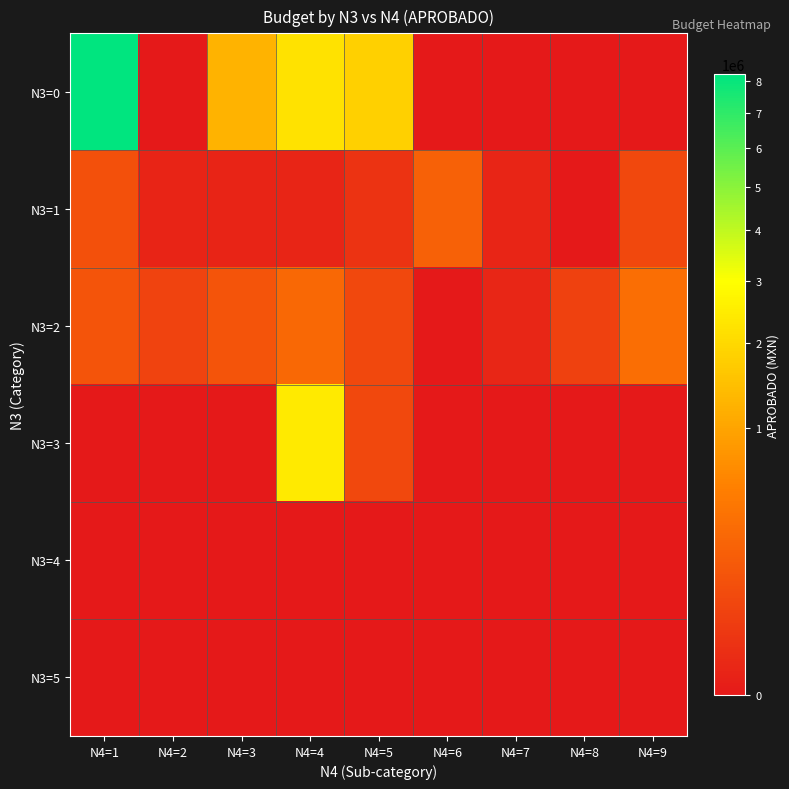

Reading left to right, transcribe all the data shown in this chart.

N3=0: N4=1=8245302.2	N4=2=0.0	N4=3=1241285.4	N4=4=2215133.2	N4=5=1800558.5	N4=6=0.0	N4=7=0.0	N4=8=0.0	N4=9=0.0
N3=1: N4=1=117550.0	N4=2=2000.0	N4=3=2000.0	N4=4=3121.1	N4=5=19500.0	N4=6=225068.6	N4=7=2500.0	N4=8=0.0	N4=9=78500.0
N3=2: N4=1=133198.2	N4=2=58500.0	N4=3=137972.0	N4=4=278386.9	N4=5=78029.9	N4=6=0.0	N4=7=3300.0	N4=8=51500.0	N4=9=341697.9
N3=3: N4=1=0.0	N4=2=0.0	N4=3=0.0	N4=4=2392152.7	N4=5=78412.0	N4=6=0.0	N4=7=0.0	N4=8=0.0	N4=9=0.0
N3=4: N4=1=0.0	N4=2=0.0	N4=3=0.0	N4=4=0.0	N4=5=0.0	N4=6=0.0	N4=7=0.0	N4=8=0.0	N4=9=0.0
N3=5: N4=1=0.0	N4=2=0.0	N4=3=0.0	N4=4=0.0	N4=5=0.0	N4=6=0.0	N4=7=0.0	N4=8=0.0	N4=9=0.0